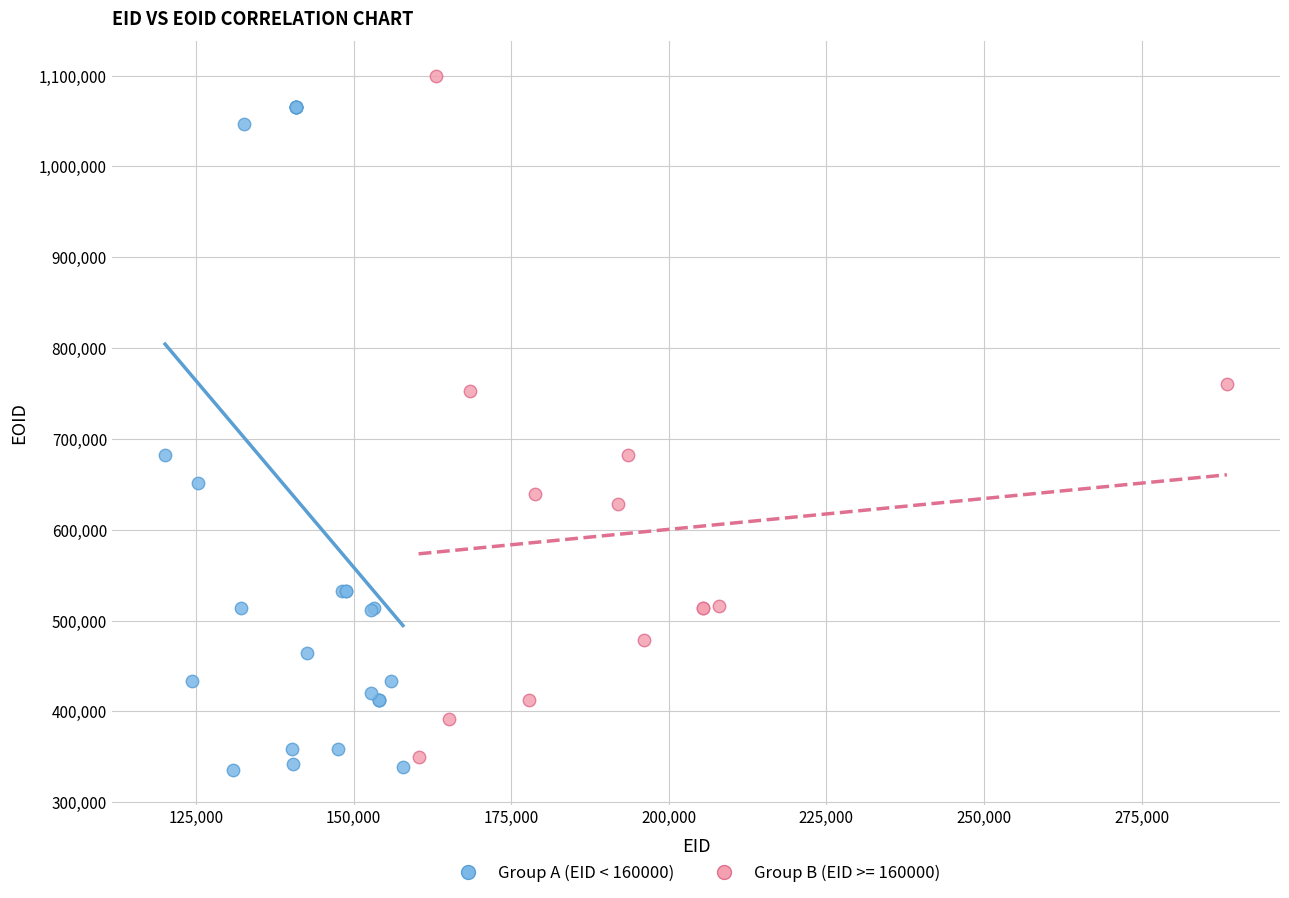

Which series reaches the maximum Y coordinate?

Group B (EID >= 160000)